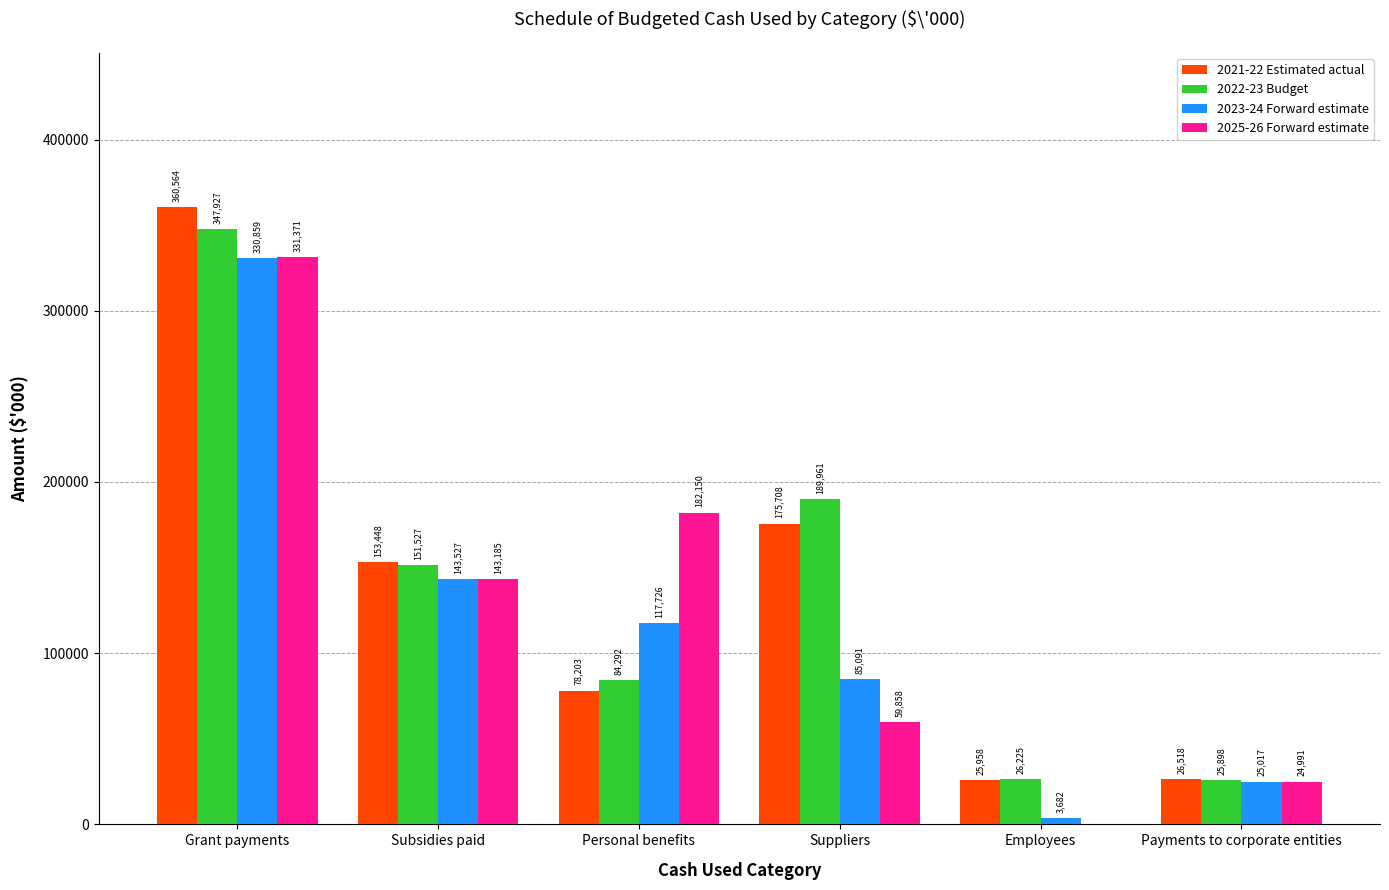

How many categories are shown in the chart?

6